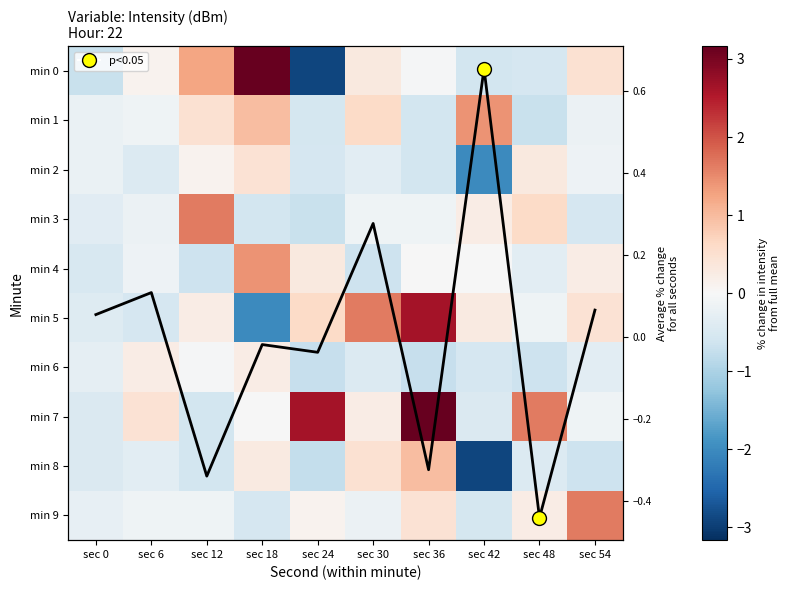

What is the approximate value of min 6 at sec 54?

-0.3